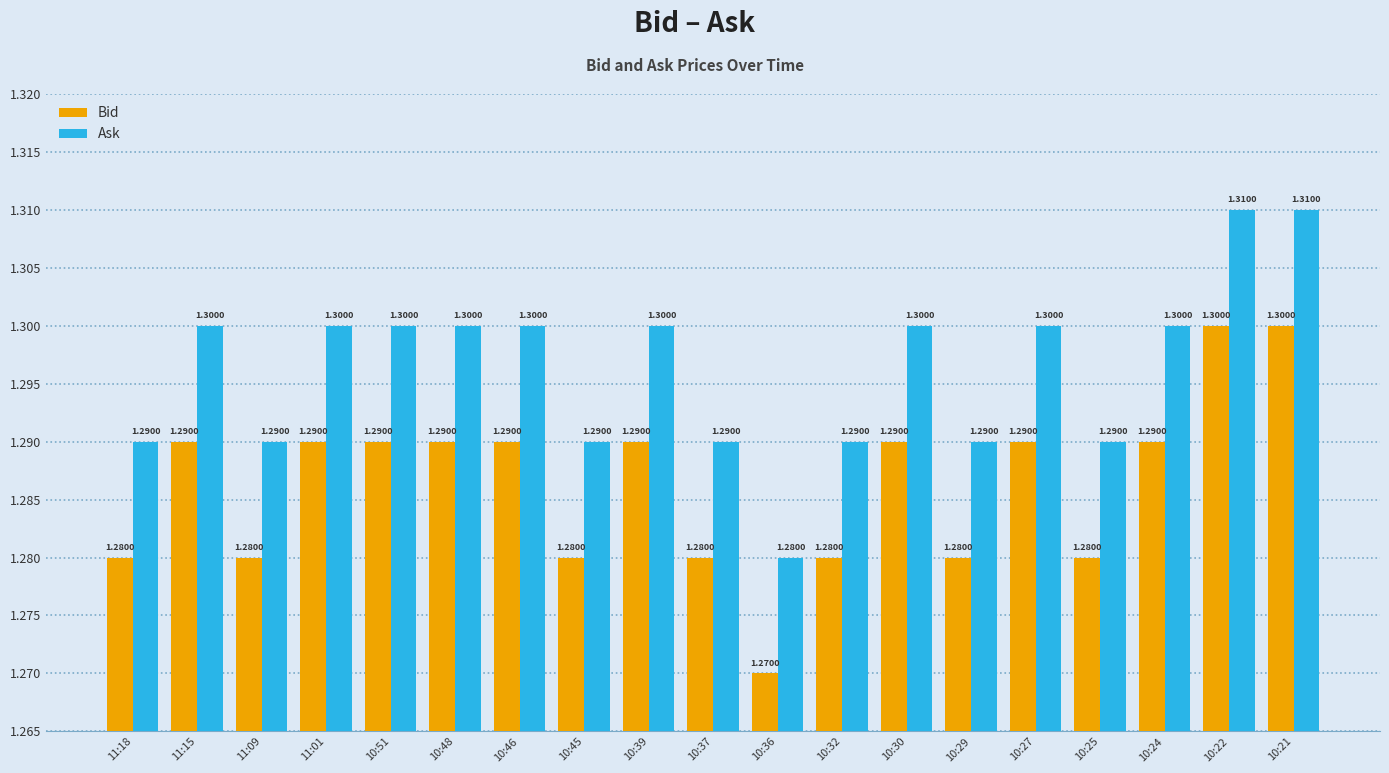

Rank the series by their maximum value, from highest to lowest.

Ask, Bid